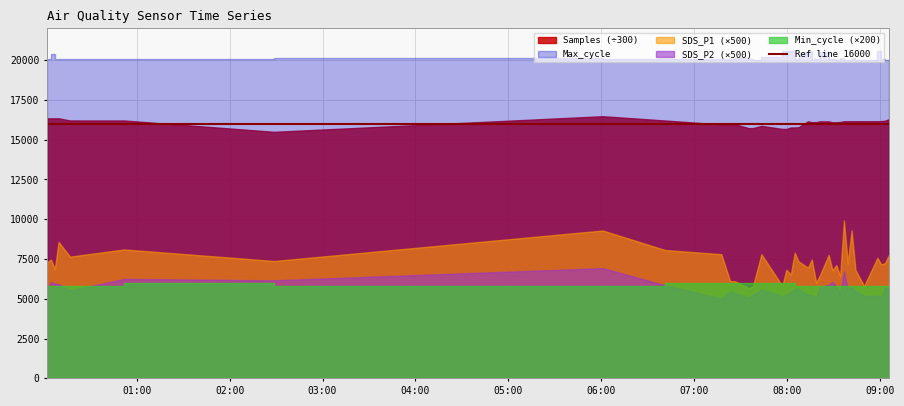

Reading left to right, transcribe all the data shown in this chart.

Samples: 0=4901100.0	1=4901412.0	2=4901049.0	3=4902107.0	4=4861247.0	5=4860867.0	6=4646965.0	7=4941200.0	8=4860521.0	9=4786401.0	10=4787339.0	11=4788238.0	12=4716074.0	13=4717102.0	14=4759369.0	15=4701438.0	16=4700353.0	17=4729181.0	18=4728778.0	19=4733741.0	20=4844573.0	21=4828314.0	22=4829372.0	23=4844936.0	24=4843466.0	25=4827747.0	26=4827892.0	27=4832106.0	28=4846182.0	29=4846590.0	30=4846022.0	31=4847337.0	32=4846603.0	33=4847240.0	34=4848399.0	35=4855538.0	36=4884221.0
SDS_P1: 0=14.6	1=14.9	2=13.7	3=17.1	4=15.3	5=16.2	6=14.8	7=18.6	8=16.1	9=15.6	10=12.2	11=12.2	12=11.3	13=11.6	14=15.6	15=11.6	16=13.7	17=13.1	18=15.8	19=14.7	20=13.9	21=14.9	22=12.0	23=13.0	24=15.5	25=13.6	26=14.2	27=12.8	28=19.9	29=14.4	30=18.6	31=13.6	32=11.6	33=15.2	34=14.3	35=14.5	36=15.5
SDS_P2: 0=11.2	1=12.1	2=11.9	3=11.8	4=11.1	5=12.5	6=12.3	7=13.8	8=11.7	9=10.0	10=10.9	11=10.7	12=10.2	13=10.5	14=11.1	15=10.3	16=10.6	17=10.8	18=11.3	19=11.2	20=10.4	21=10.5	22=10.1	23=11.5	24=11.8	25=12.1	26=11.6	27=10.7	28=13.4	29=11.2	30=11.5	31=11.0	32=10.4	33=10.4	34=10.2	35=11.4	36=11.2
Max_cycle: 0=20035.0	1=20044.0	2=20392.0	3=20036.0	4=20062.0	5=20089.0	6=20046.0	7=20106.0	8=20036.0	9=20089.0	10=20058.0	11=20067.0	12=20113.0	13=20037.0	14=20034.0	15=20176.0	16=20558.0	17=20541.0	18=20586.0	19=20084.0	20=20443.0	21=20563.0	22=20041.0	23=20083.0	24=20510.0	25=20070.0	26=20045.0	27=20034.0	28=20153.0	29=20034.0	30=20034.0	31=20116.0	32=20034.0	33=20021.0	34=20587.0	35=20036.0	36=20025.0
Min_cycle: 0=29.0	1=29.0	2=29.0	3=29.0	4=29.0	5=29.0	6=30.0	7=29.0	8=29.0	9=30.0	10=30.0	11=30.0	12=30.0	13=30.0	14=30.0	15=30.0	16=30.0	17=30.0	18=30.0	19=29.0	20=29.0	21=29.0	22=29.0	23=29.0	24=29.0	25=29.0	26=29.0	27=29.0	28=29.0	29=29.0	30=29.0	31=29.0	32=29.0	33=29.0	34=29.0	35=29.0	36=29.0